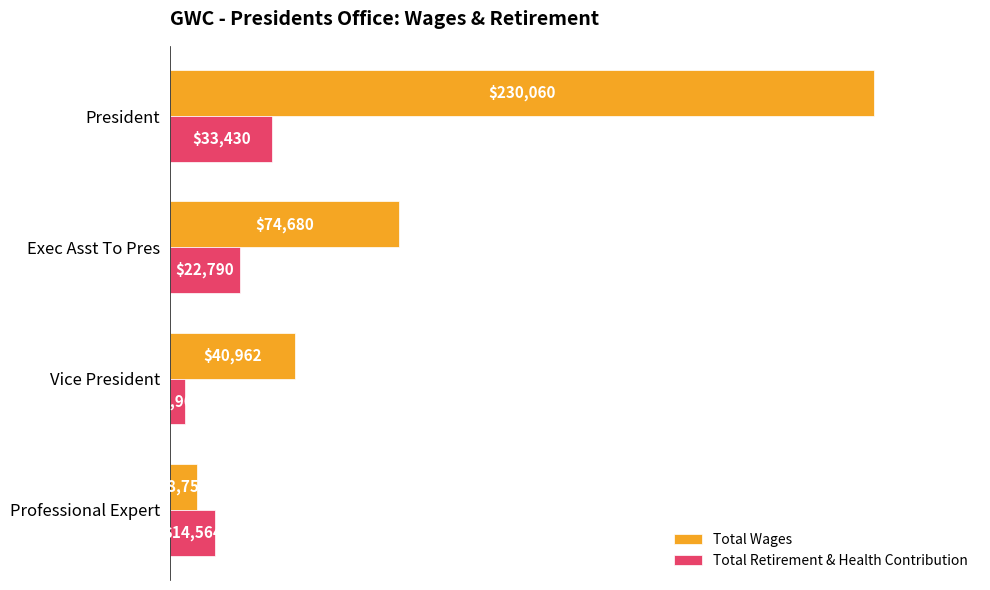

How many Total Wages values are between 40962 and 230060?

3